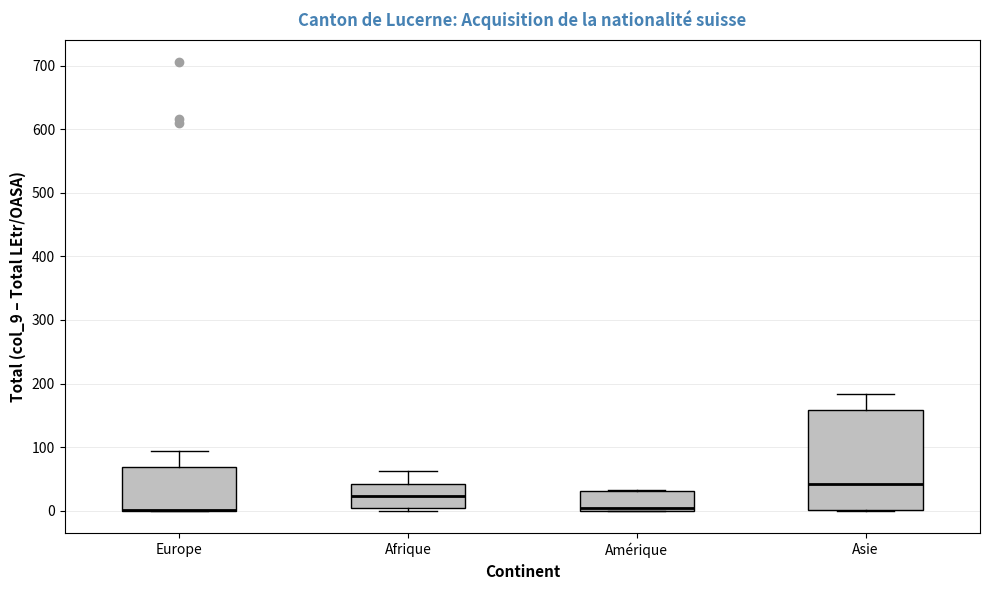

Where is the upper edge of the box for Amérique on the y-axis? The values are not printed on the chart, so give them approximately, as read against the axis.

30